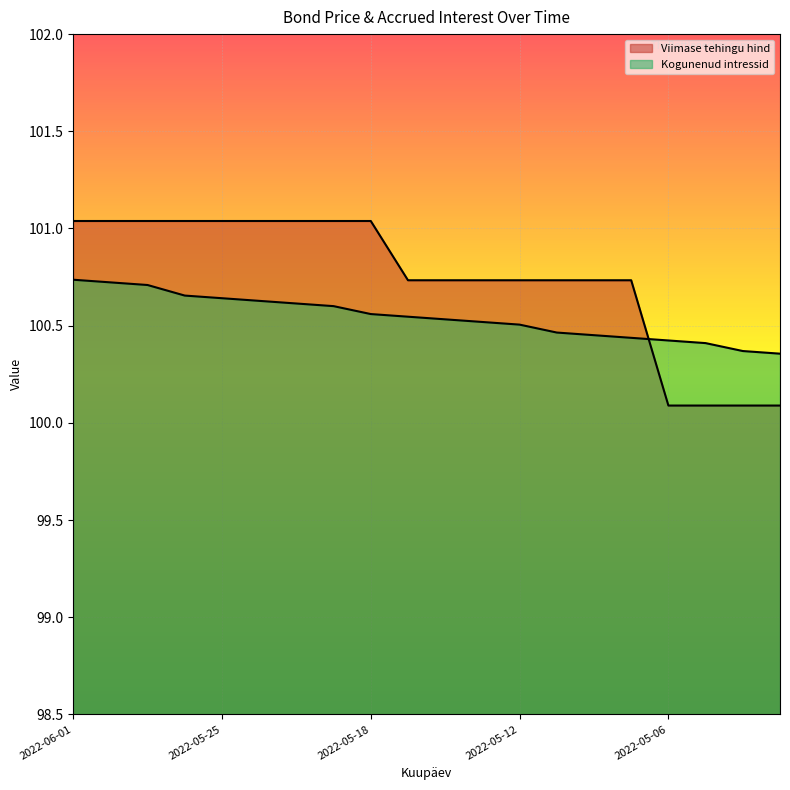

The Kogunenud intressid series shows 100.4 at 2022-05-06. True or false?

True